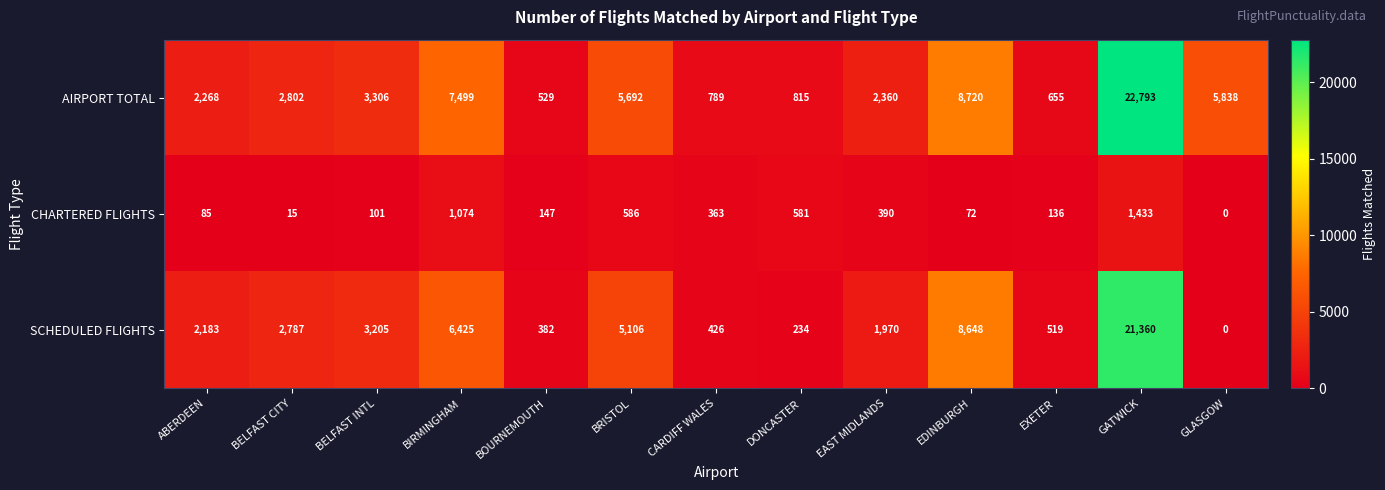

At which label is SCHEDULED FLIGHTS closest to 10680?

EDINBURGH